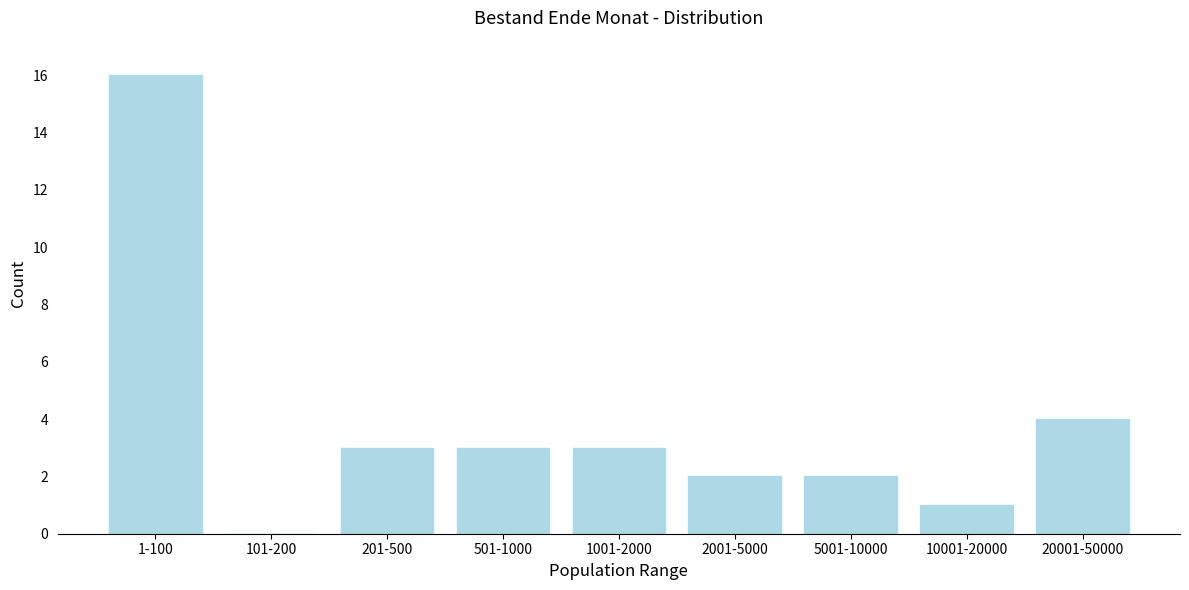

Reading left to right, what are all the values shown in this chart?

1-100=16	101-200=0	201-500=3	501-1000=3	1001-2000=3	2001-5000=2	5001-10000=2	10001-20000=1	20001-50000=4